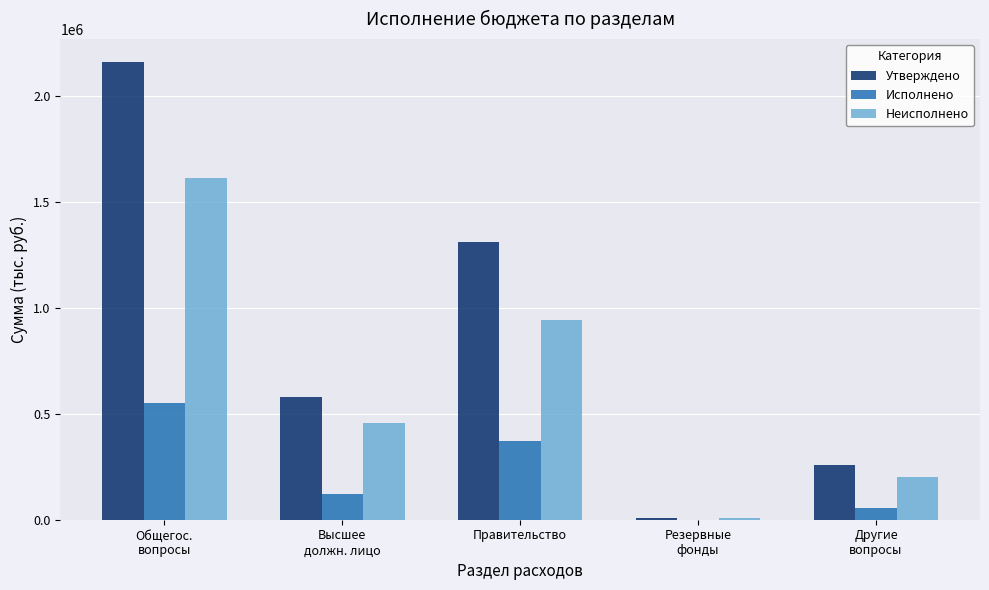

The value of Неисполнено at Общегос.
вопросы is 2094416.0. True or false?

False